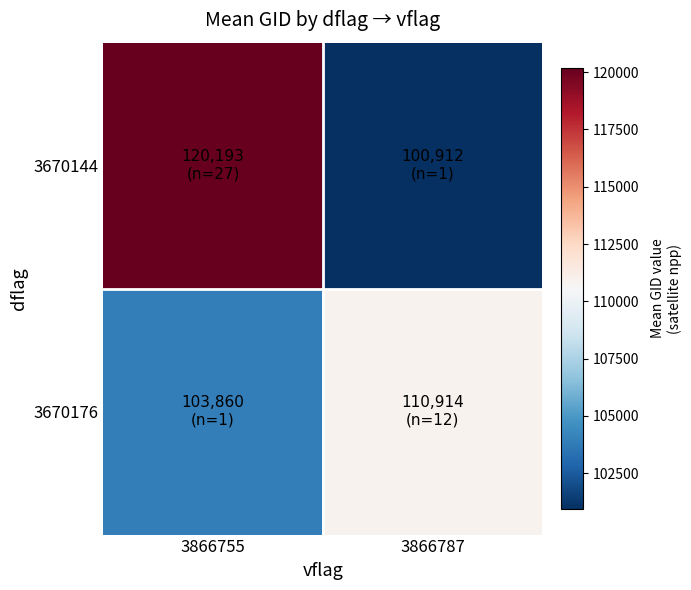

Reading left to right, list all the values displayed in this chart.

3670144: 3866755=120192.7	3866787=100912.0
3670176: 3866755=103860.0	3866787=110913.7